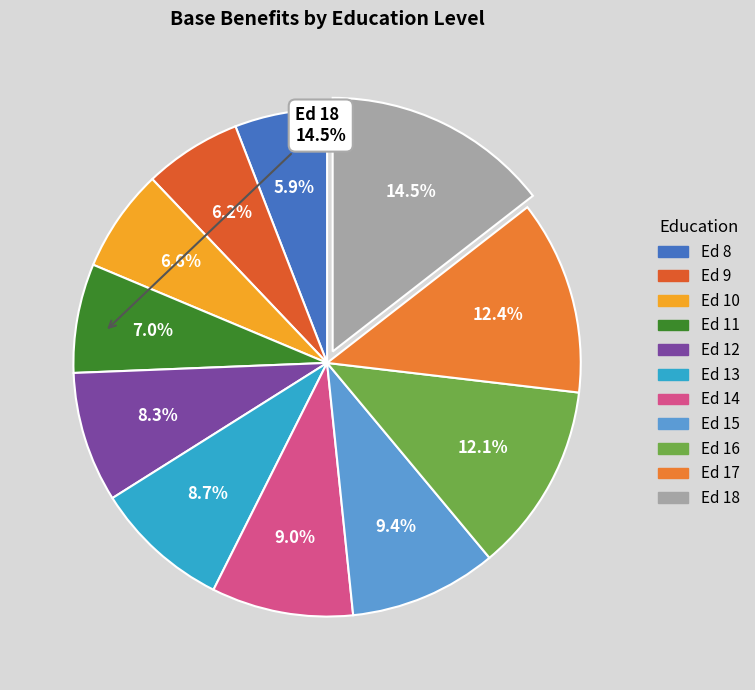

Count the number of slices in the pie.

11